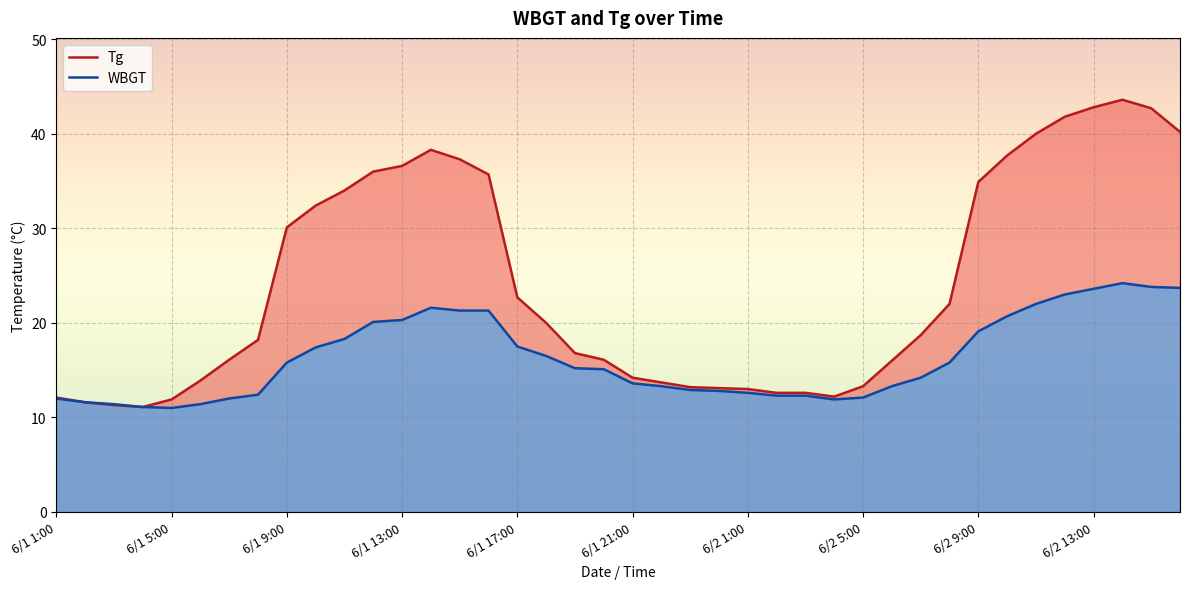

Reading right to left, what are all the values shown in this chart?

Tg: 40.2	42.7	43.6	42.8	41.8	40.0	37.7	34.9	22.0	18.7	16.0	13.3	12.2	12.6	12.6	13.0	13.1	13.2	13.7	14.2	16.1	16.8	20.0	22.7	35.7	37.3	38.3	36.6	36.0	34.0	32.4	30.1	18.2	16.1	13.9	11.9	11.1	11.3	11.6	12.1
WBGT: 23.7	23.8	24.2	23.6	23.0	22.0	20.7	19.1	15.8	14.2	13.3	12.1	11.9	12.3	12.3	12.6	12.8	12.9	13.3	13.6	15.1	15.2	16.5	17.5	21.3	21.3	21.6	20.3	20.1	18.3	17.4	15.8	12.4	12.0	11.4	11.0	11.1	11.4	11.6	12.0